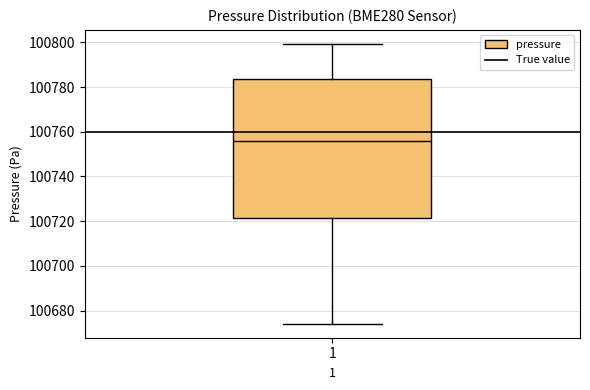

Read this box plot against the y-axis: the position of the median line, the range covered by the box, and the ends of both whiskers. The values are not printed on the chart, so give them approximately, as read against the axis.

median 100756, box 100722 to 100784, whiskers 100674 to 100800